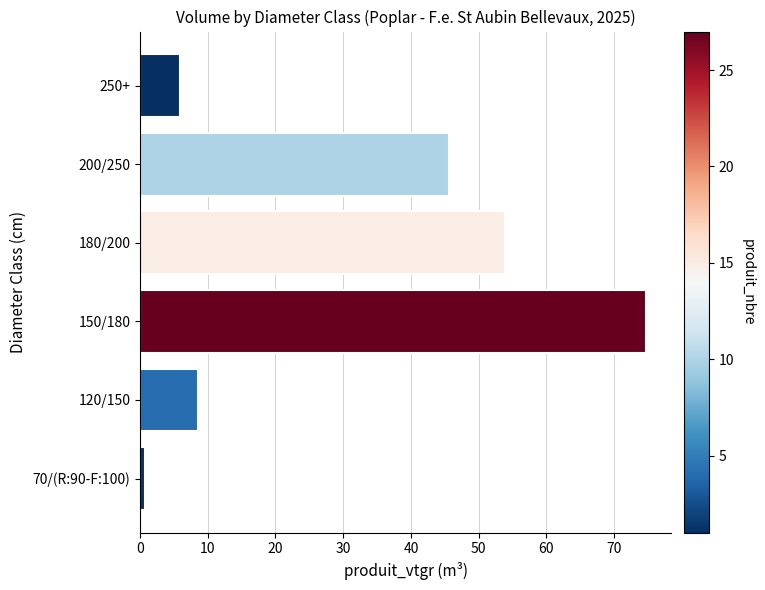

Rank the categories by value from highest to lowest.

150/180, 180/200, 200/250, 120/150, 250+, 70/(R:90-F:100)